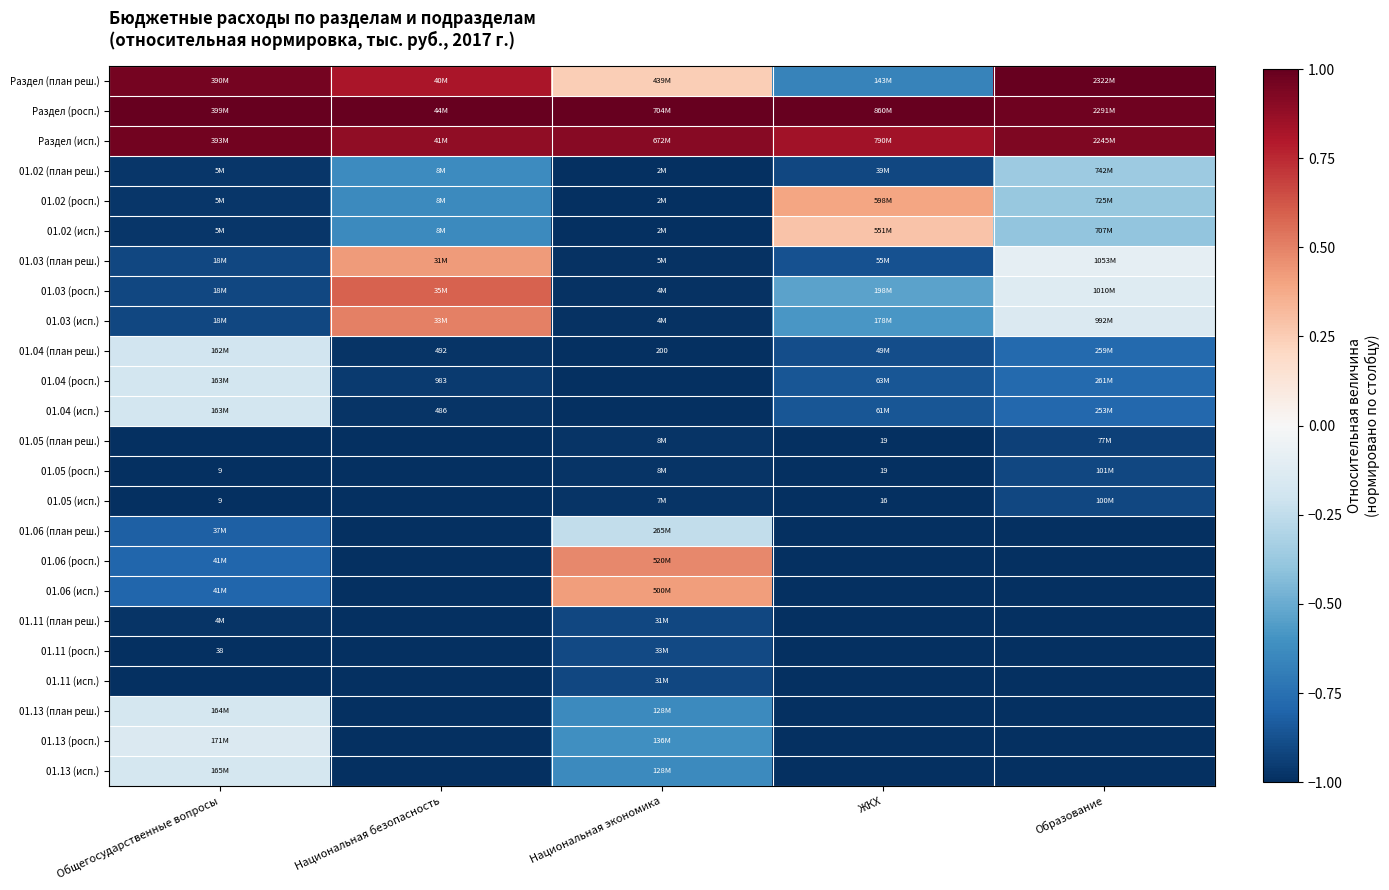

The 01.13 (план реш.) series shows -0.1 at Общегосударственные вопросы. True or false?

False